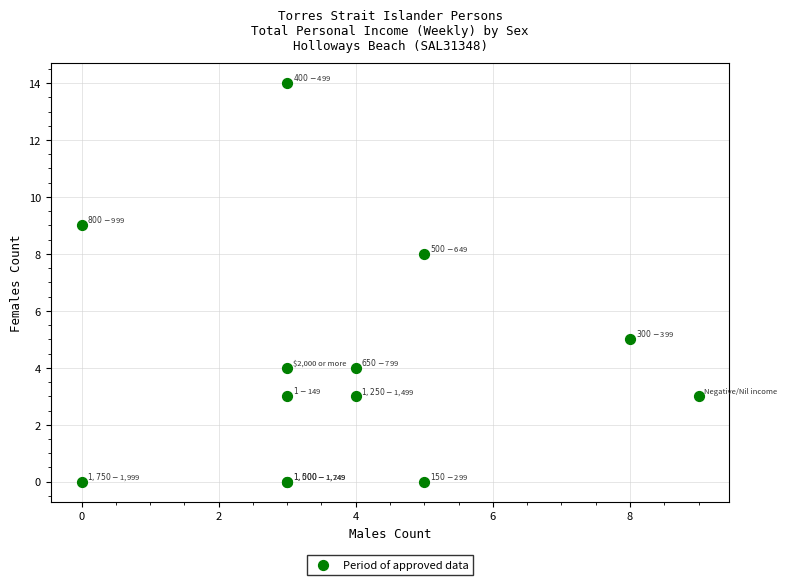

What Y value in the scatter plot is closest to 7?

8